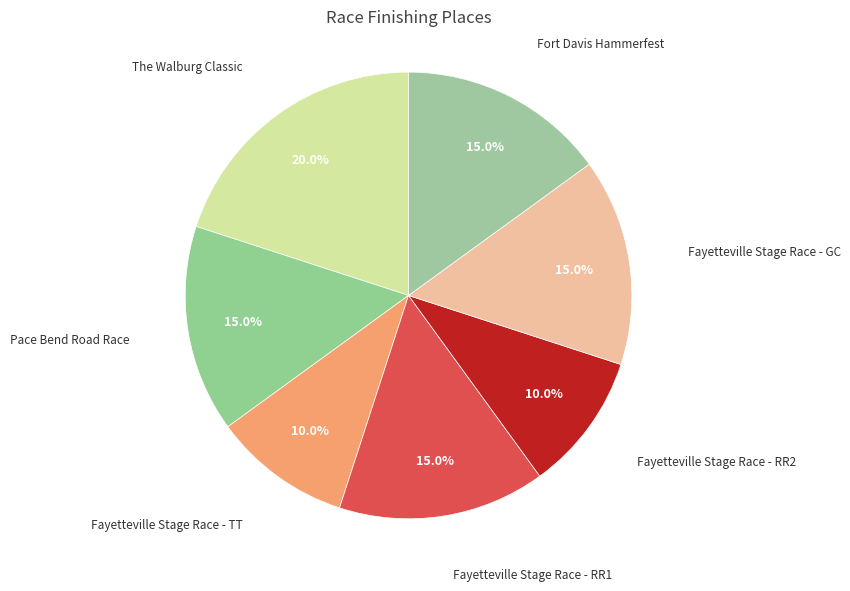

To the nearest percent, what is the difference between the Fayetteville Stage Race - TT and Fort Davis Hammerfest slice percentages?

5%